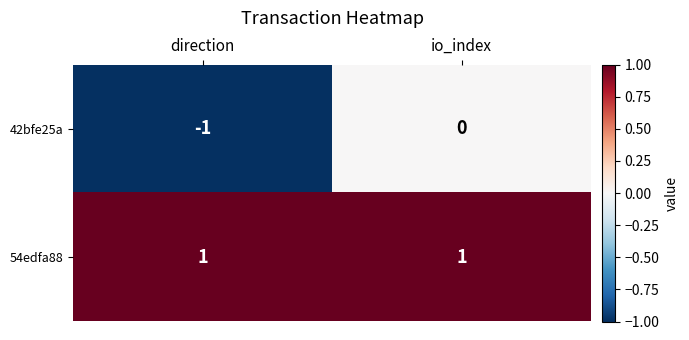

Between direction and io_index, which series saw the biggest shift?

42bfe25a